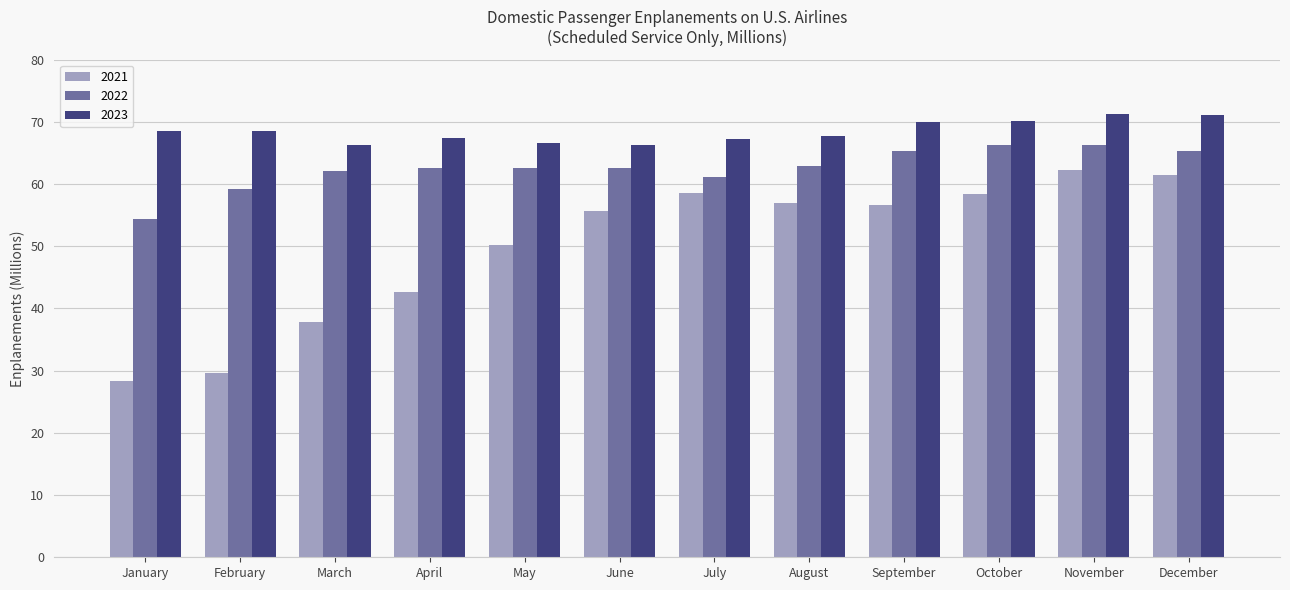

What is the highest value of the 2023 series?

71.2